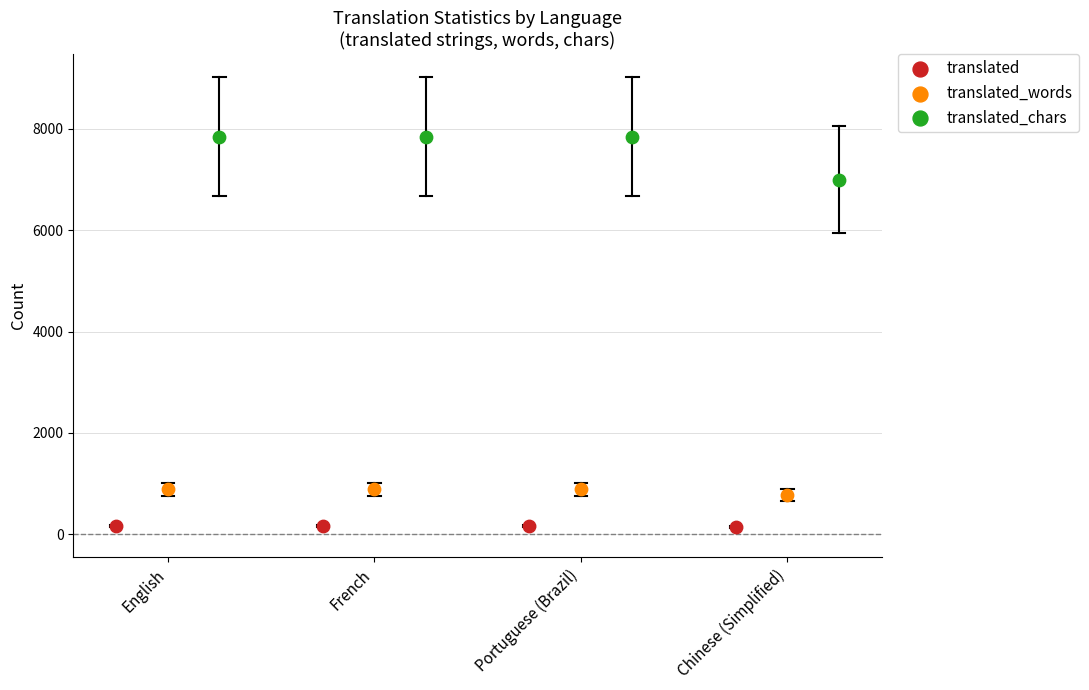

Which series reaches the maximum Y coordinate?

translated_chars